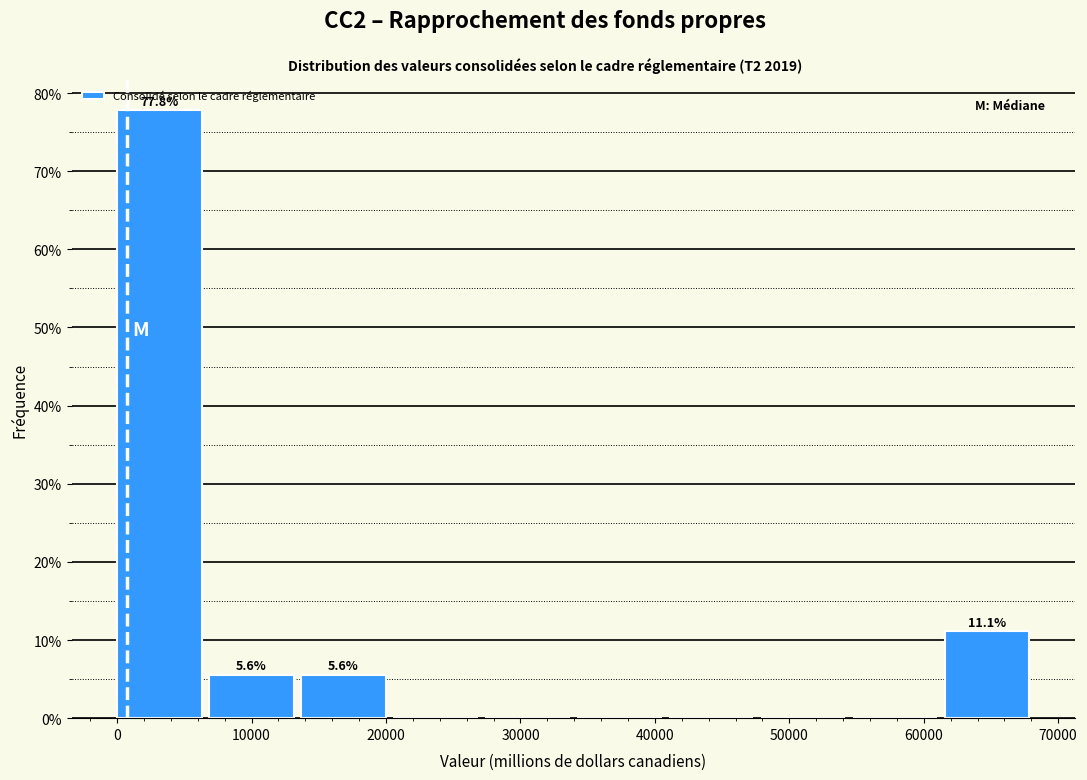

Which range on the x-axis has the tallest bar?

0 to 7000